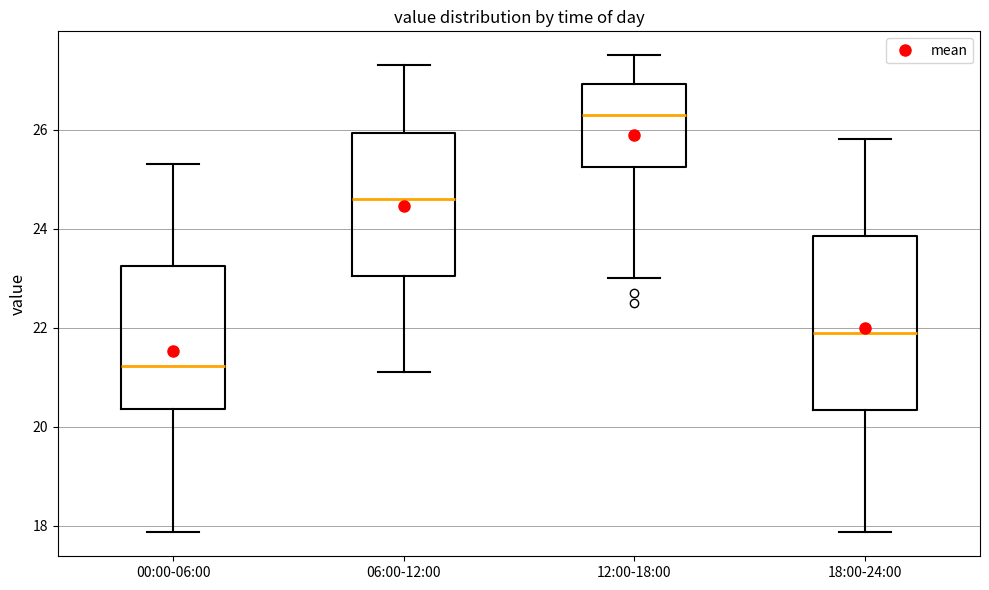

Where is the lower edge of the box for 18:00-24:00 on the y-axis? The values are not printed on the chart, so give them approximately, as read against the axis.

20.4